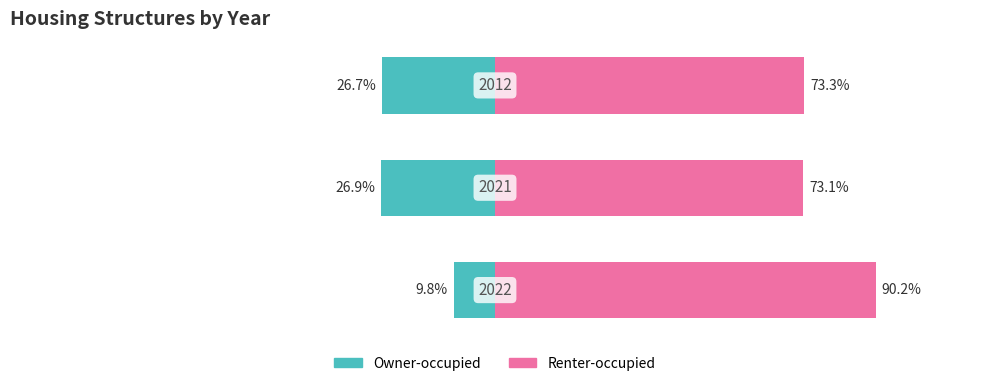

Reading left to right, extract all data points from this chart.

Owner-occupied: -9.8	-26.9	-26.7
Renter-occupied: 90.2	73.1	73.3